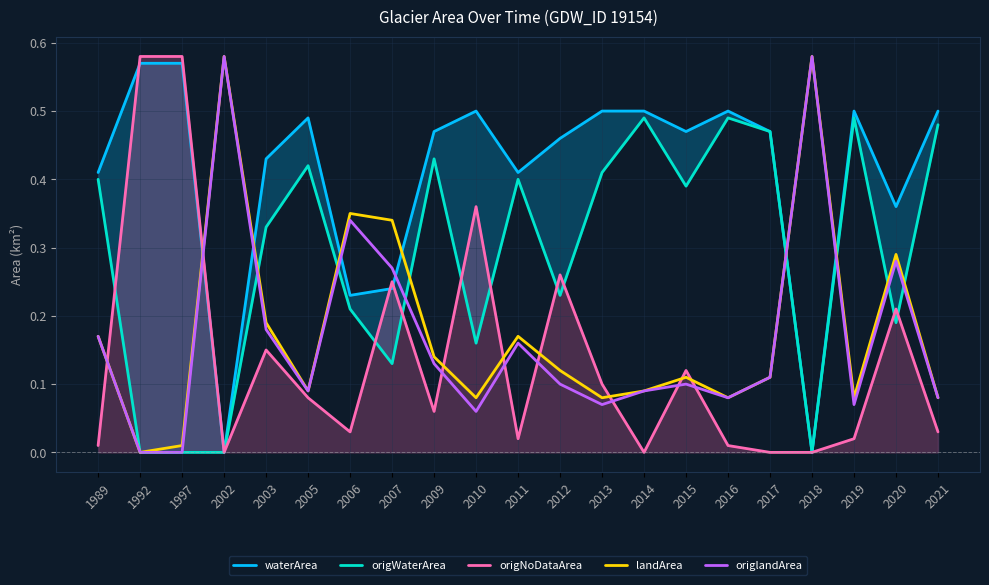

After their last crossing, which series has the higher values: landArea or origWaterArea?

origWaterArea